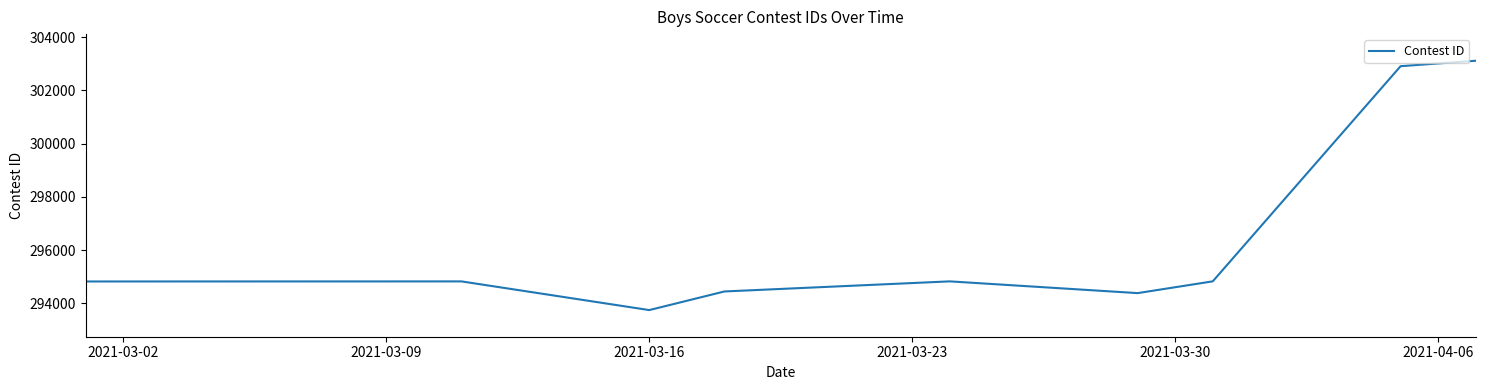

What is the greatest value displayed?

303111